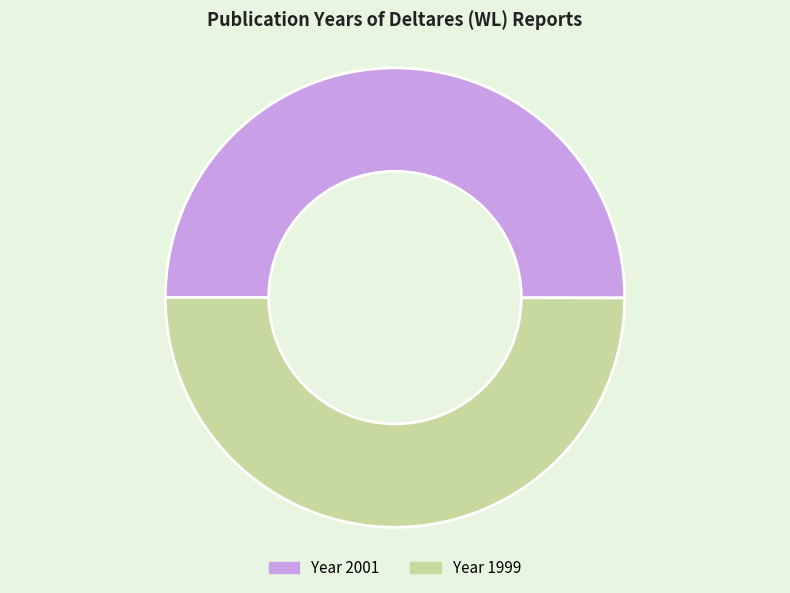

How many slices are in this pie chart?

2